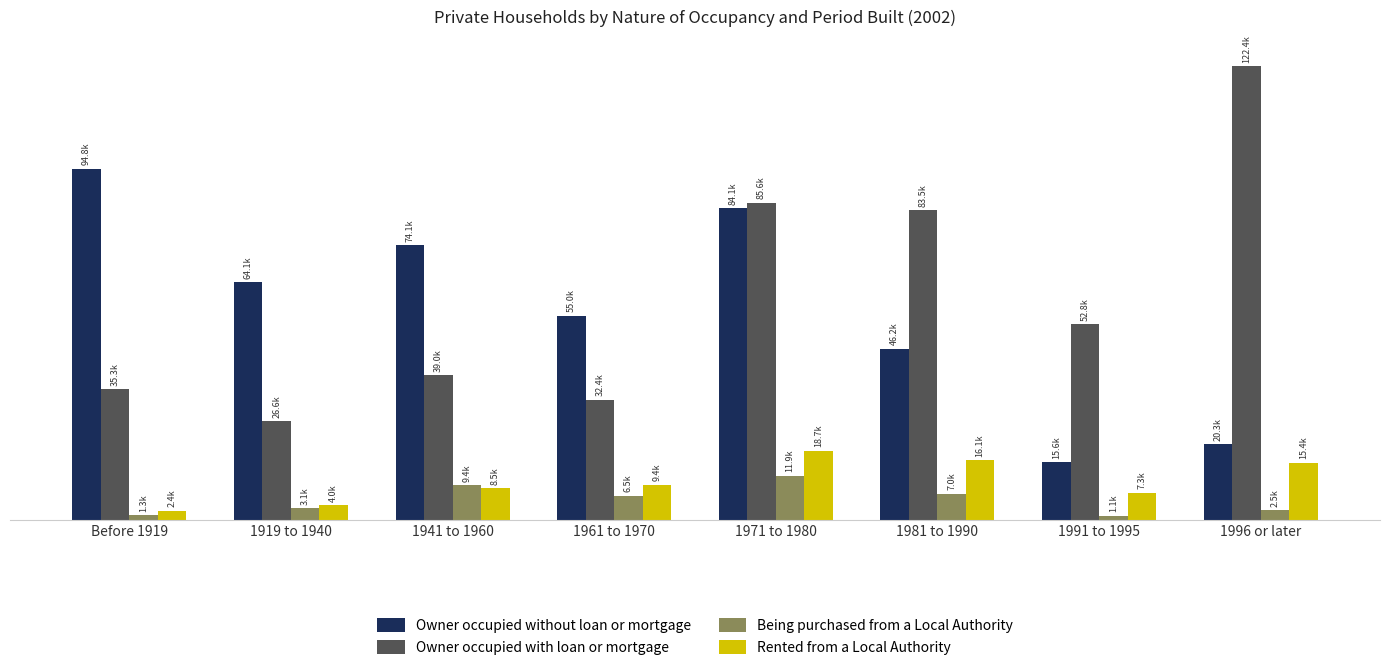

What are all the series names shown in the legend?

Owner occupied without loan or mortgage, Owner occupied with loan or mortgage, Being purchased from a Local Authority, Rented from a Local Authority